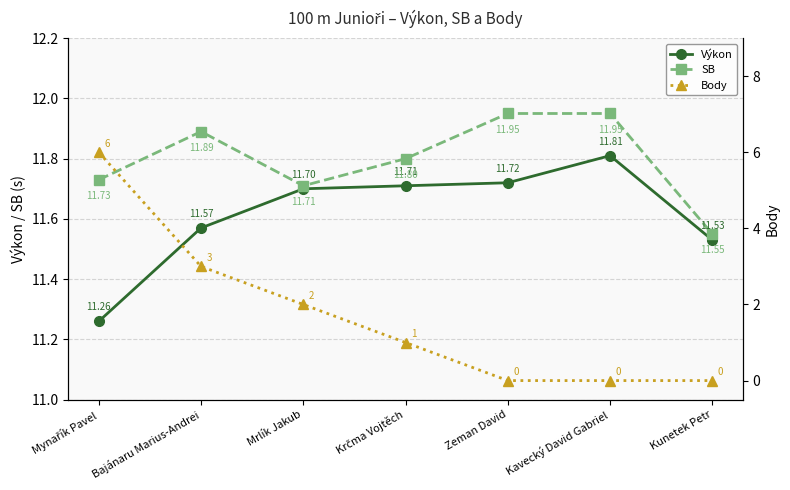

True or false: Výkon has a value of 11.5 at Kunetek Petr.

True